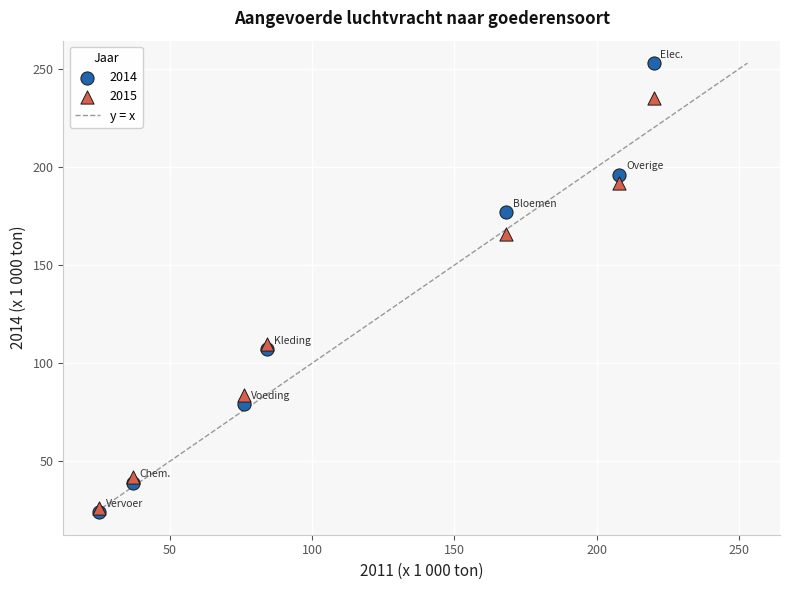

In the 2015 series, what Y value is closest to 130?

110